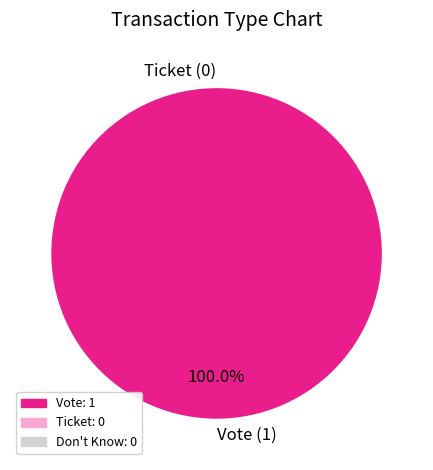

How many slices are in this pie chart?

2